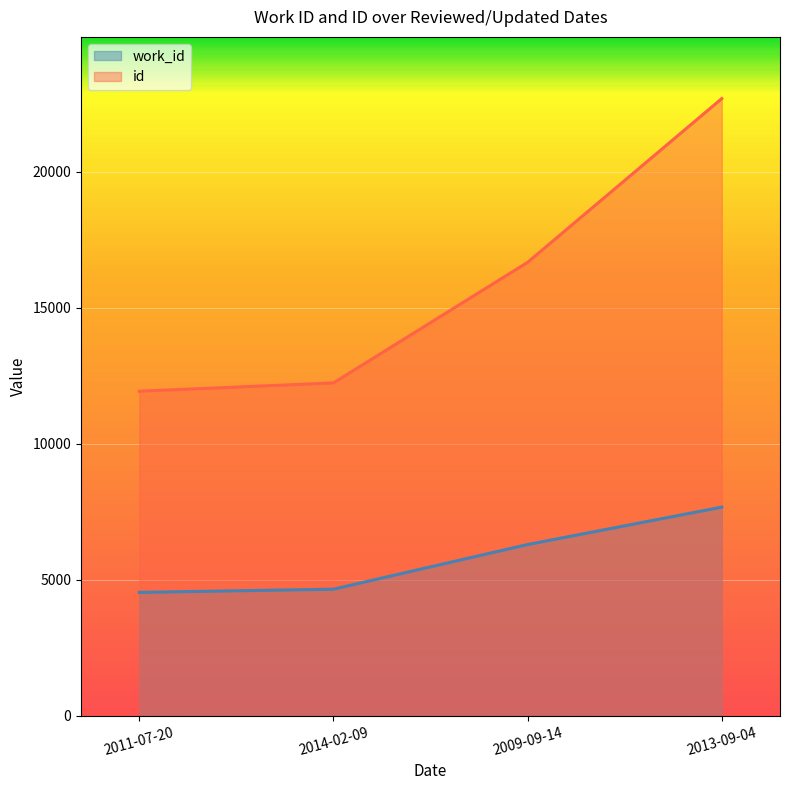

What position from the right is 2013-09-04?

1